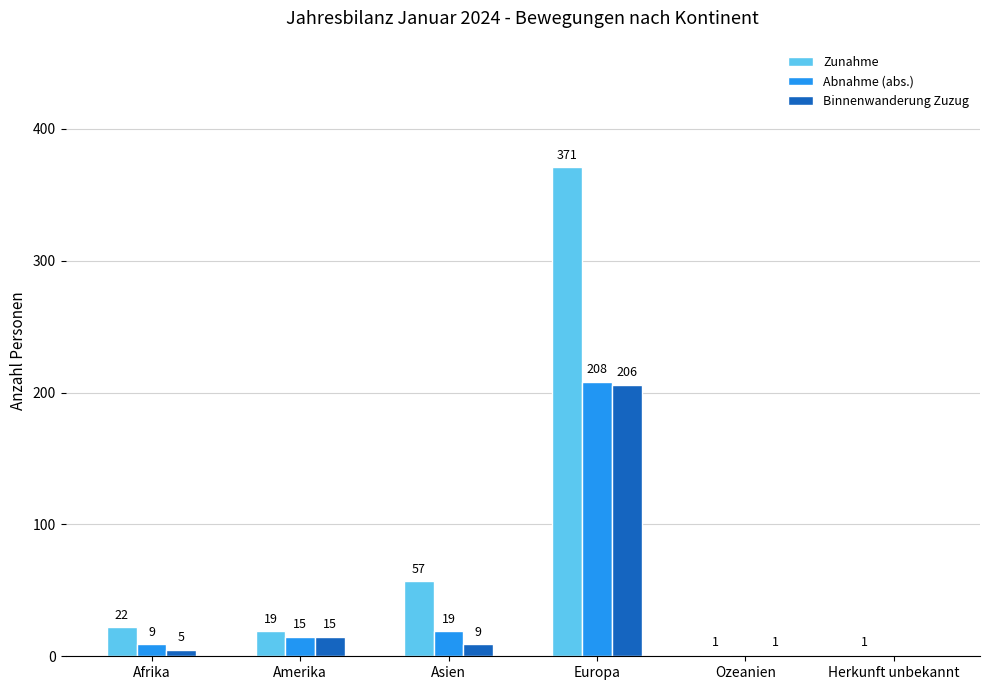

What is the greatest value displayed?

371